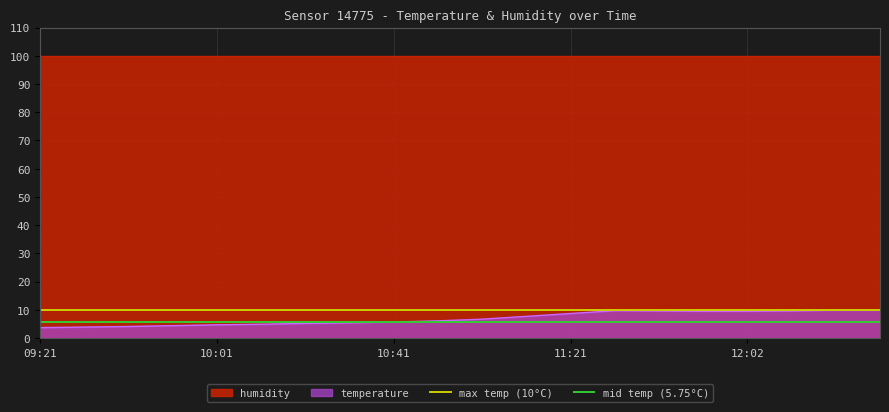

What is the value of the max temp (10°C) point at the 2nd from the left?

10.0